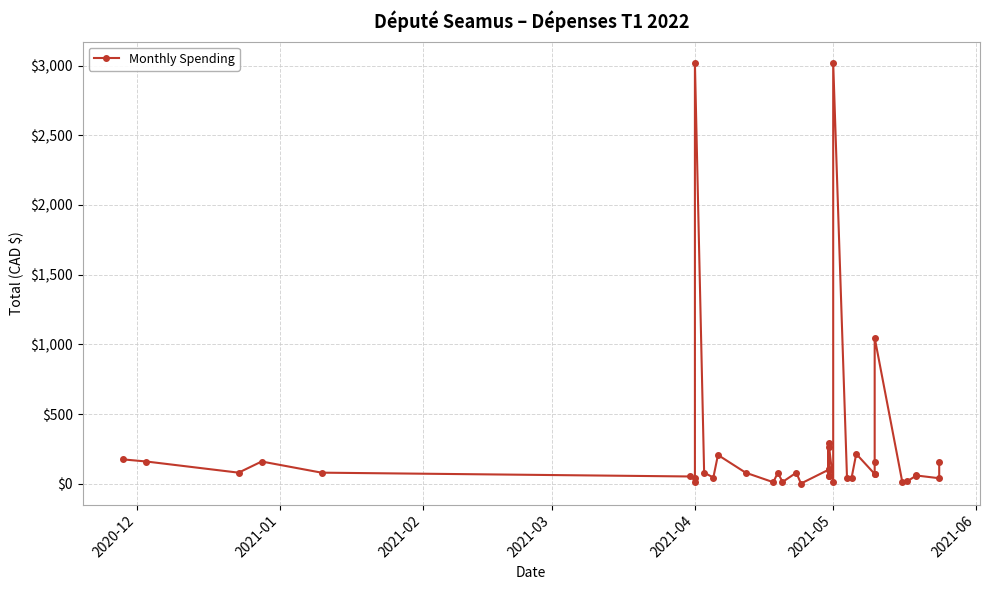

At which category does the chart reach its peak across all series?

2021-04